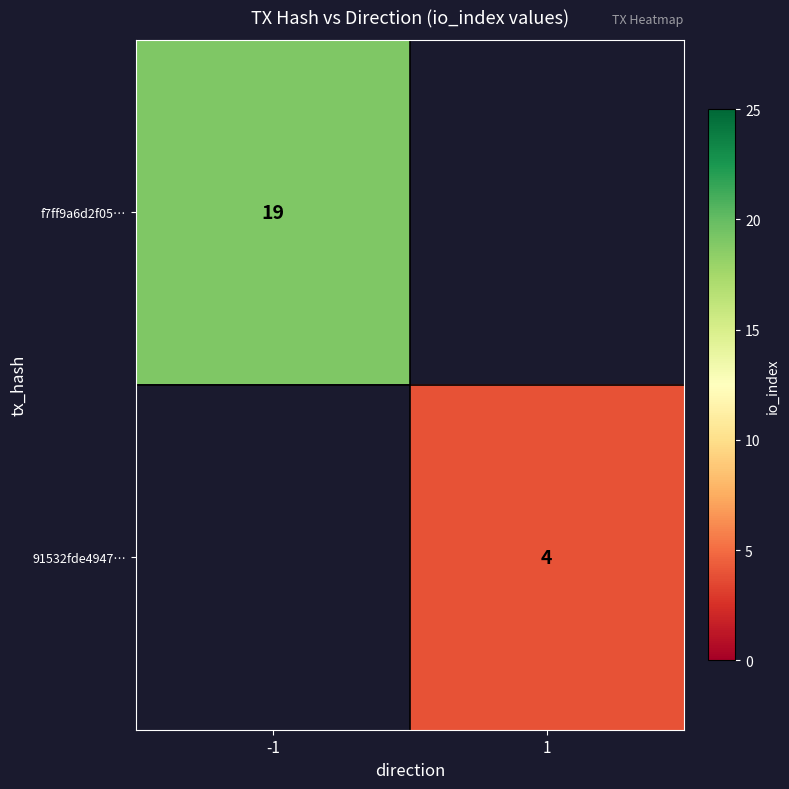

Which has a higher value, 1 or -1?

-1